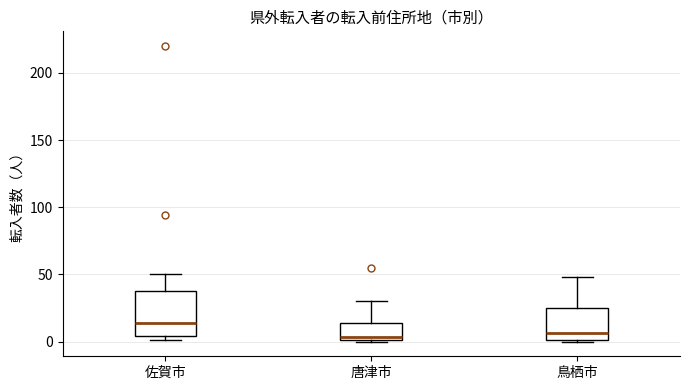

Where is the upper edge of the box for 鳥栖市 on the y-axis? The values are not printed on the chart, so give them approximately, as read against the axis.

25